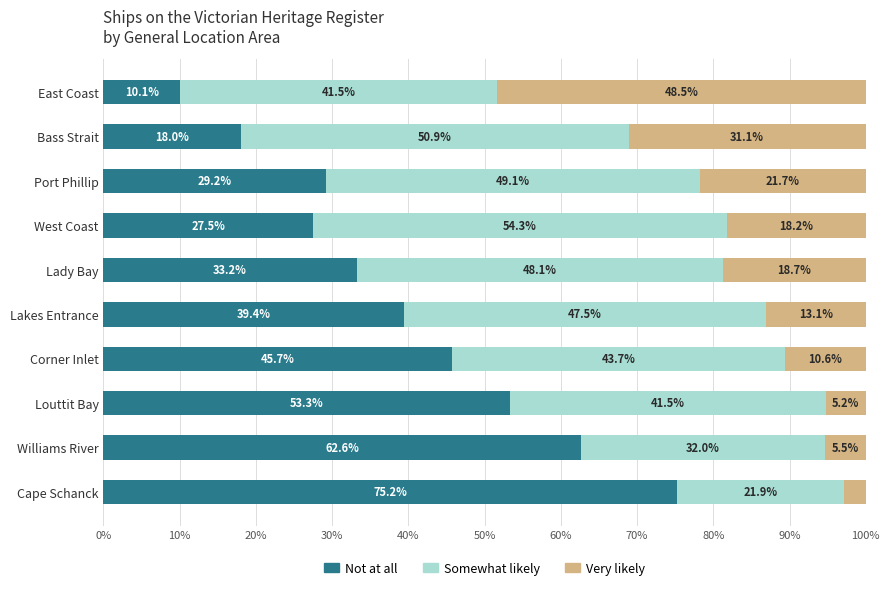

What is the total value across all series at Lakes Entrance?

100.0